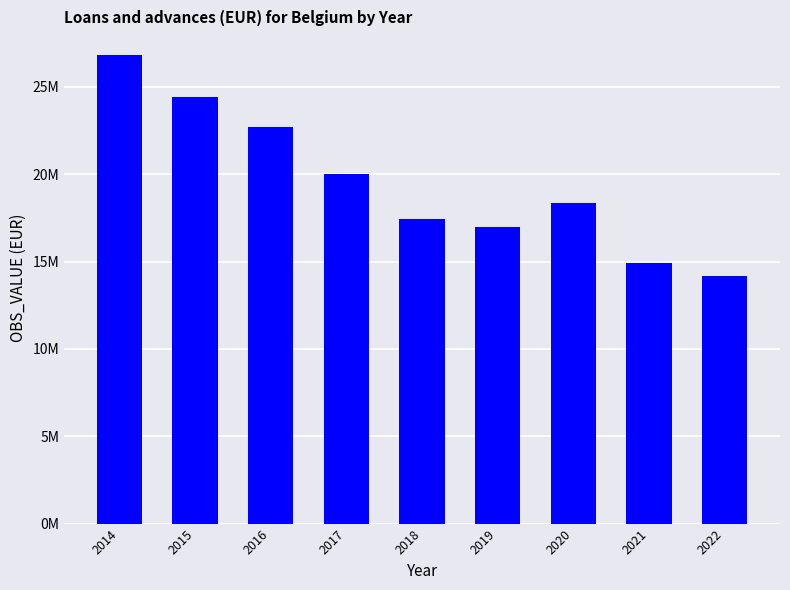

What is the difference between the maximum and minimum values?

12635667